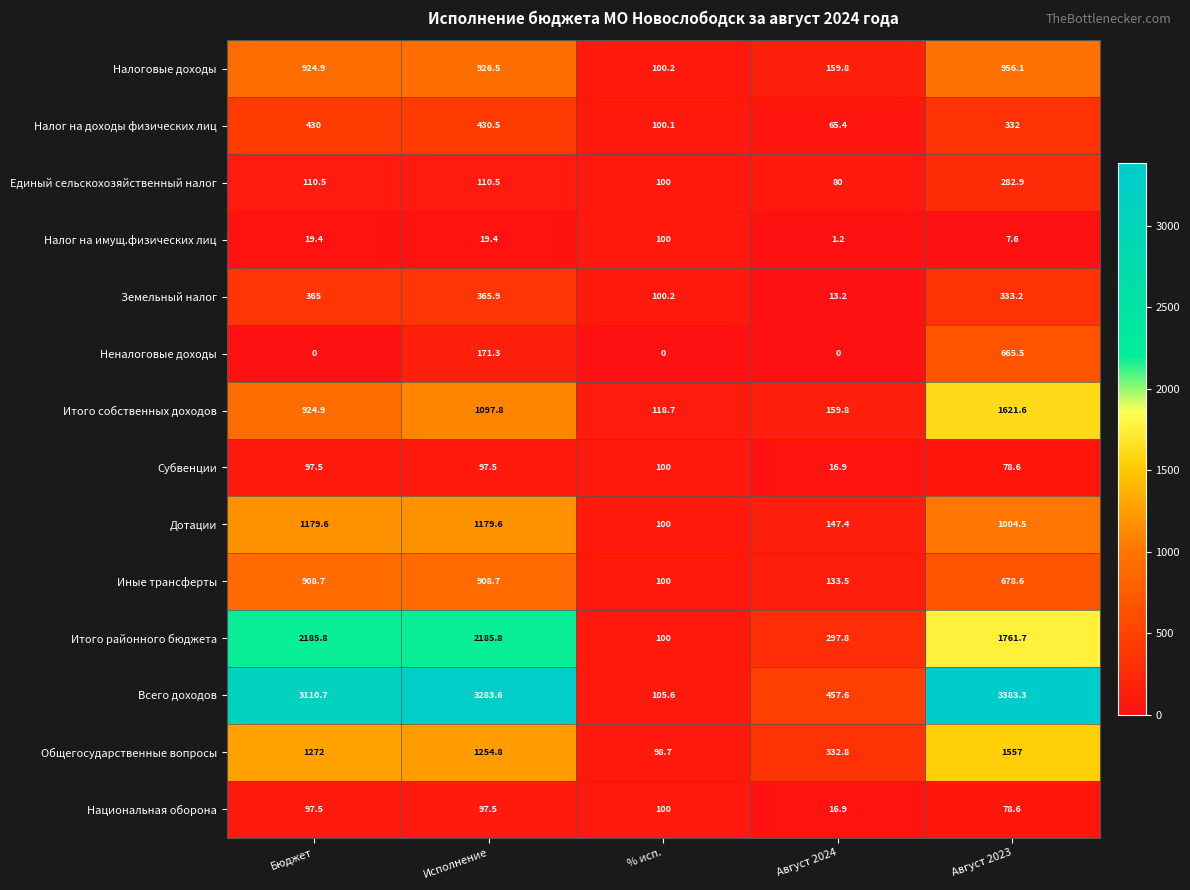

Is it true that Неналоговые доходы equals -387.7 at % исп.?

False